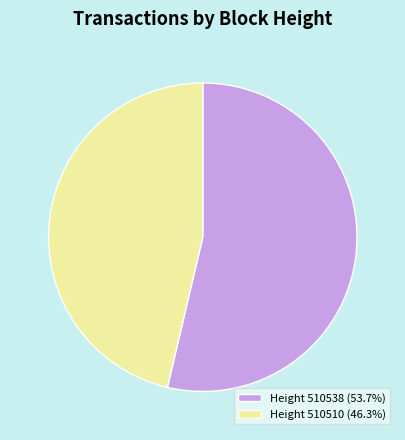

Do Height 510538 (53.7%) and Height 510510 (46.3%) together represent more than half of the pie?

Yes